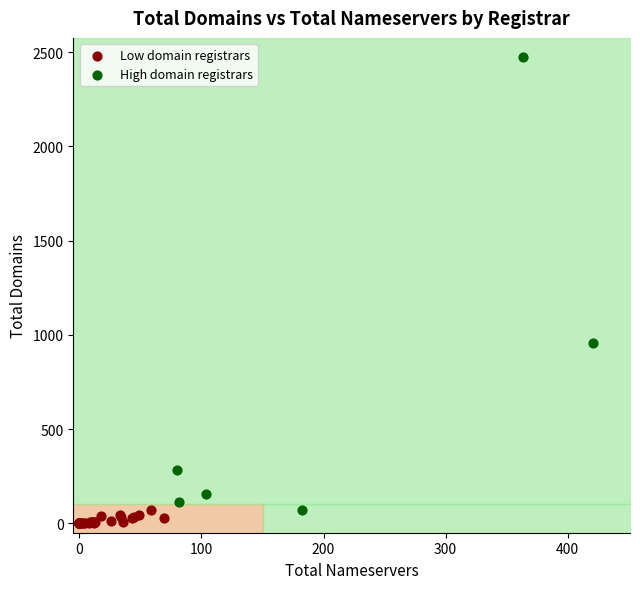

Which series reaches the maximum Y coordinate?

High domain registrars